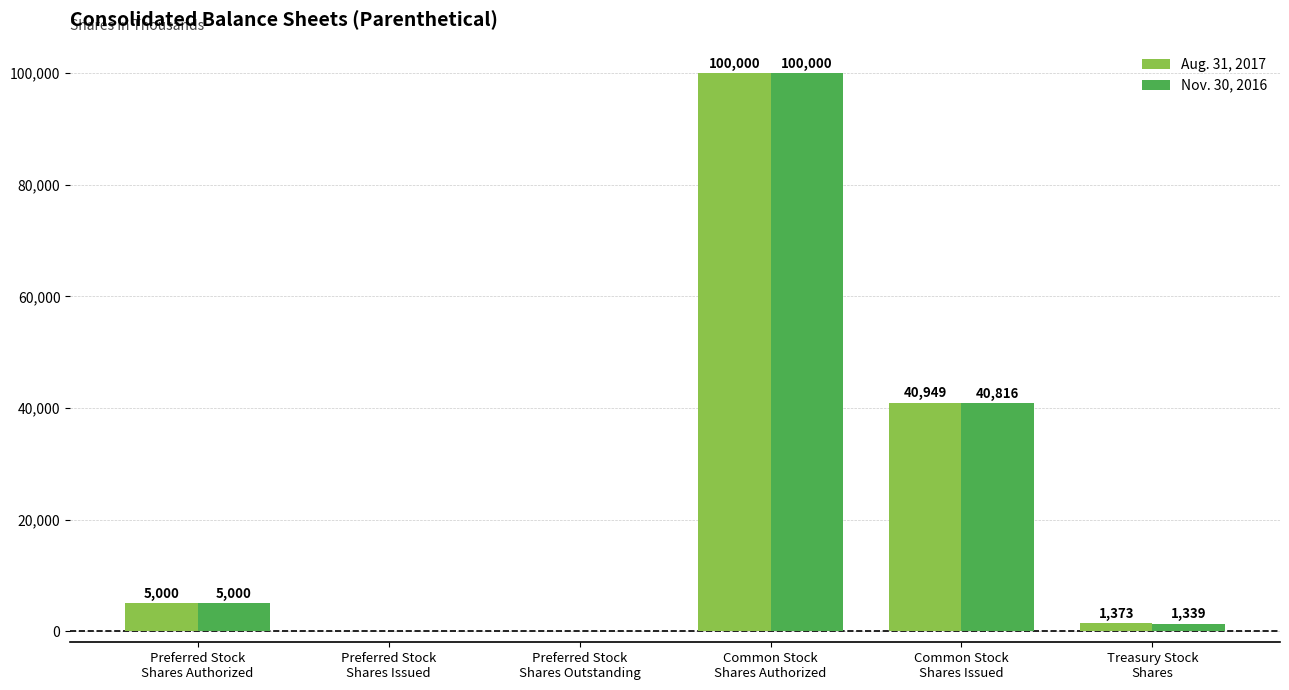

At which label is Aug. 31, 2017 closest to 50000?

Common Stock
Shares Issued